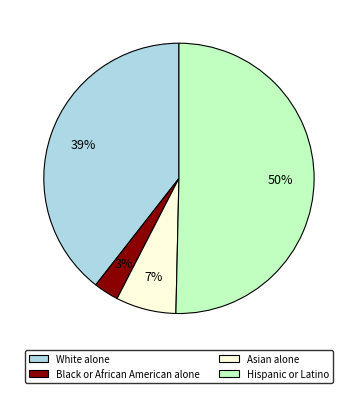

Which category has the biggest portion of the pie?

Hispanic or Latino